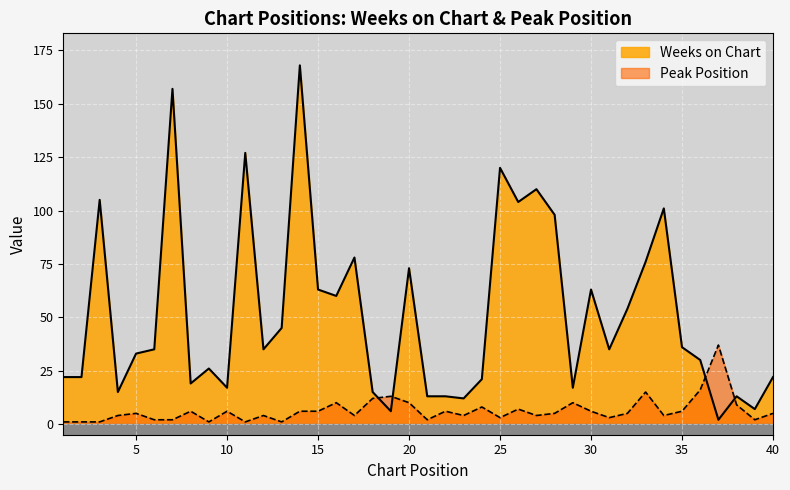

How many categories are shown in the chart?

40